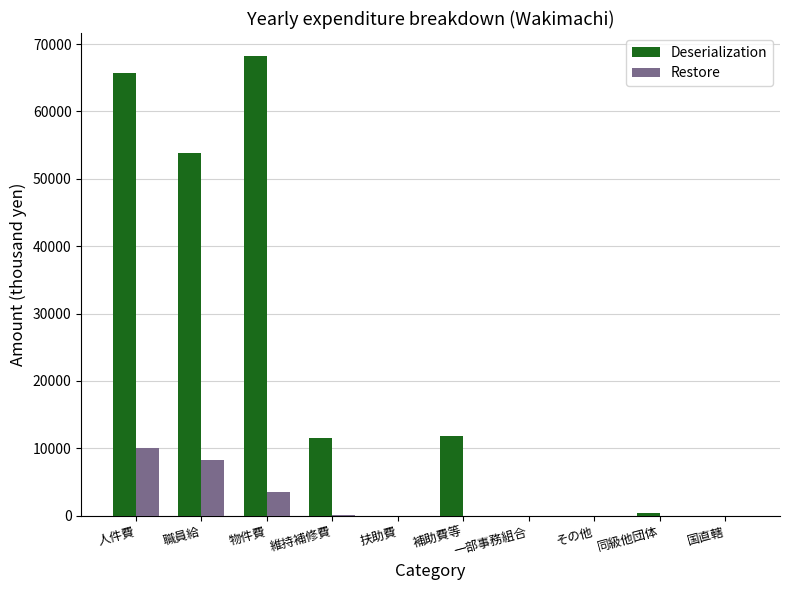

What is the sum of the Restore values at 一部事務組合 and 職員給?

8218